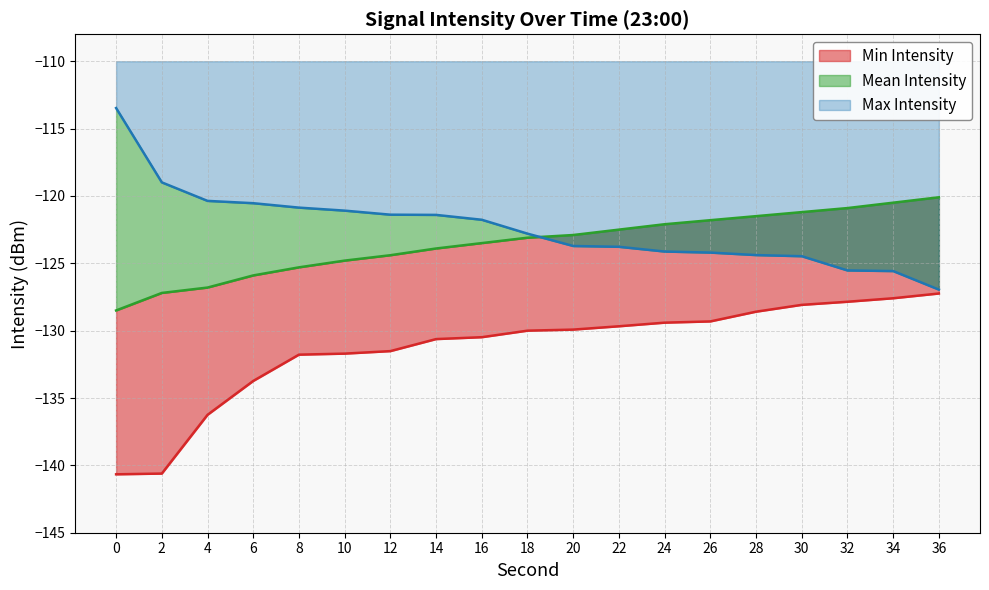

List the labels in order of Min Intensity value, largest first.

36, 34, 32, 30, 28, 26, 24, 22, 20, 18, 16, 14, 12, 10, 8, 6, 4, 2, 0